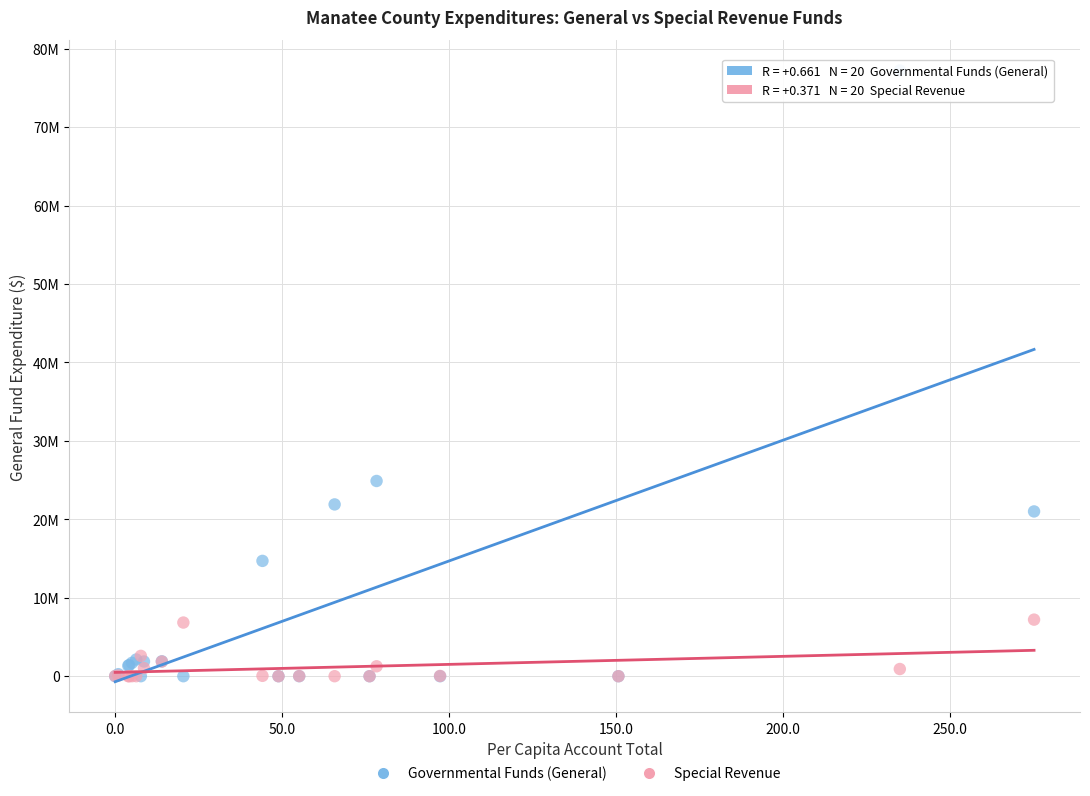

What are all the series names shown in the legend?

Governmental Funds (General), Special Revenue